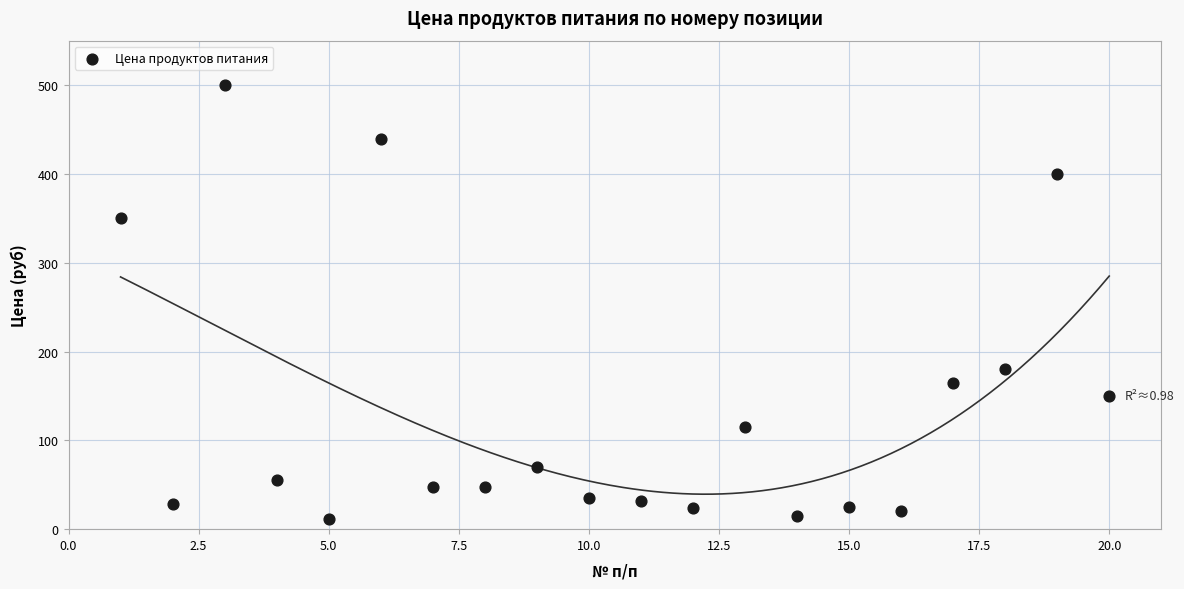

What is the range of X values (max minus min)?

19.0